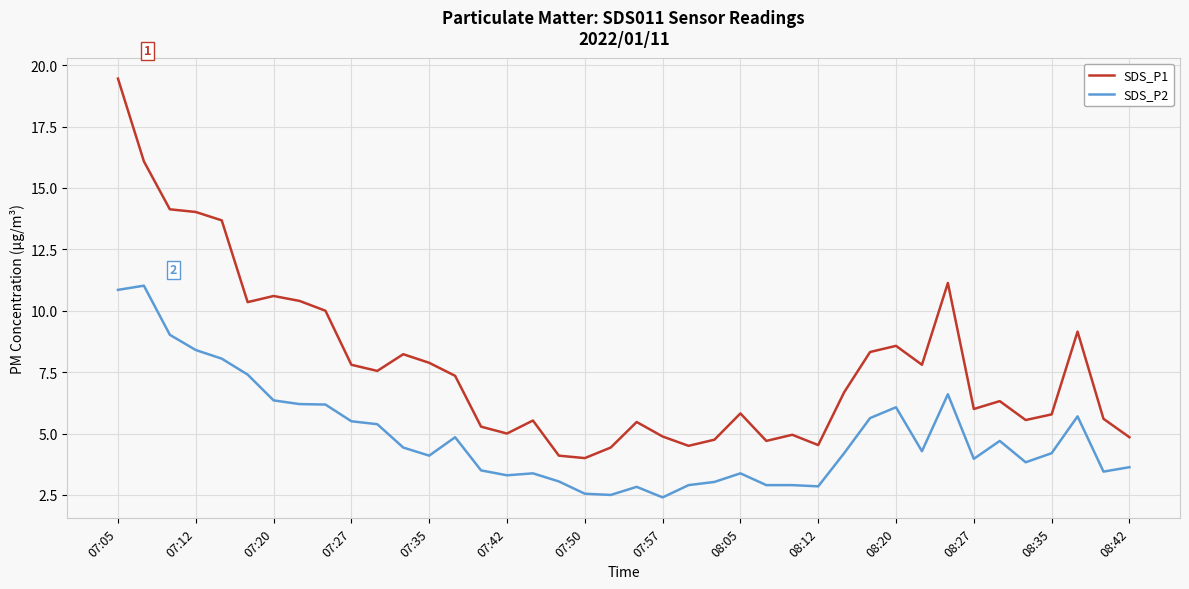

Which series has the largest range (max minus min)?

SDS_P1